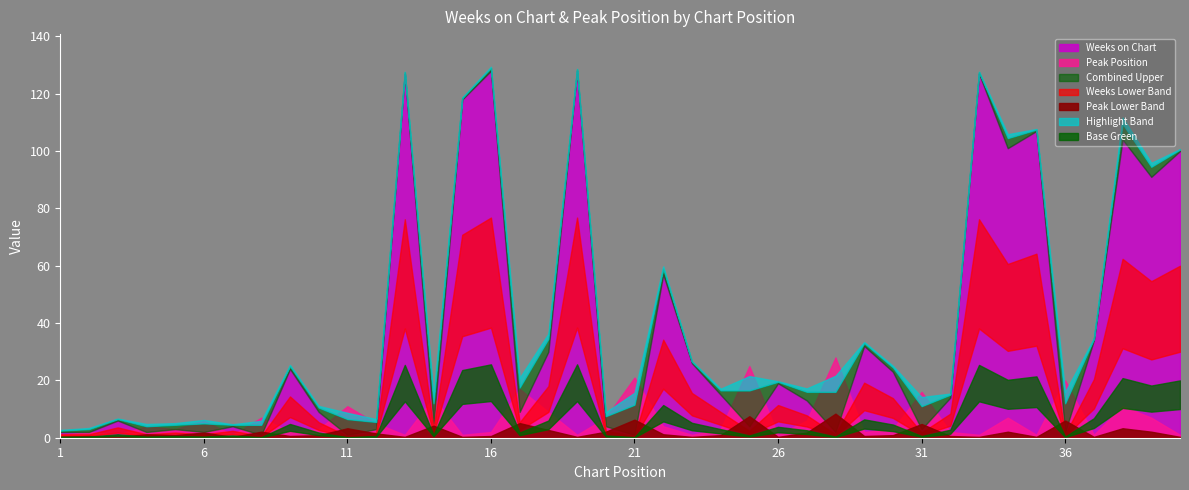

Is it true that Weeks on Chart equals 37 at 23?

False